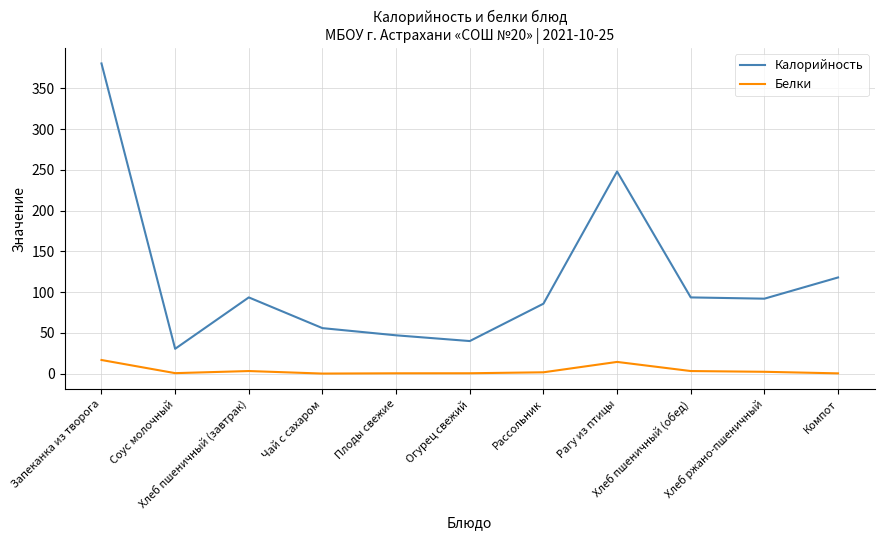

At which label does Белки first exceed 1?

Запеканка из творога